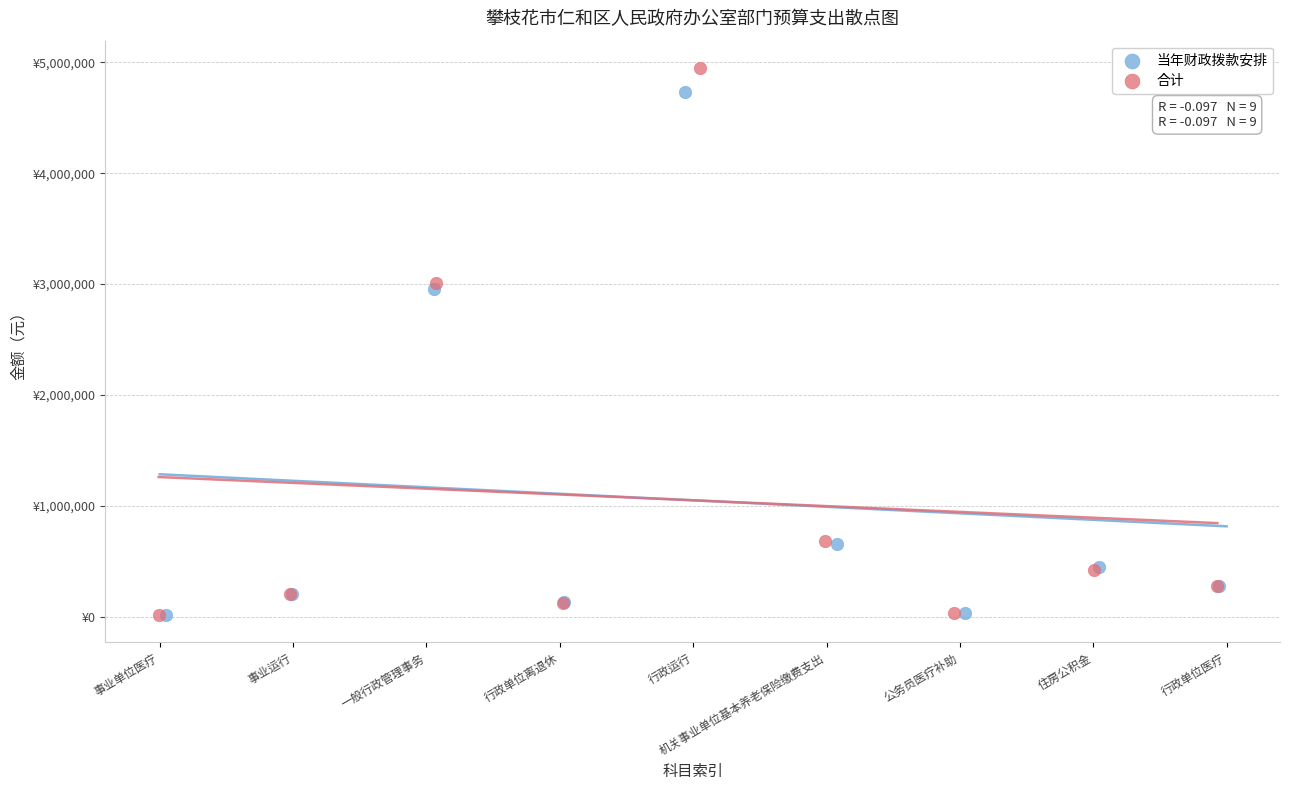

Which series reaches the maximum Y coordinate?

合计